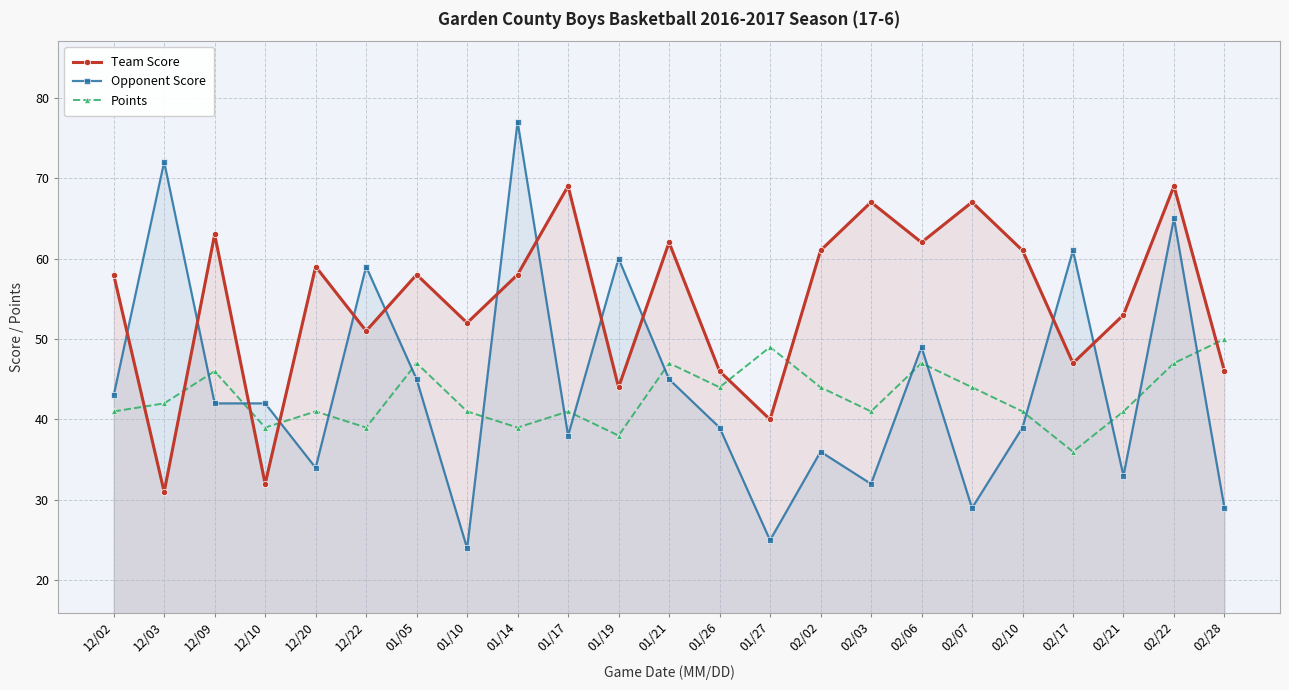

What is the greatest value displayed?

77